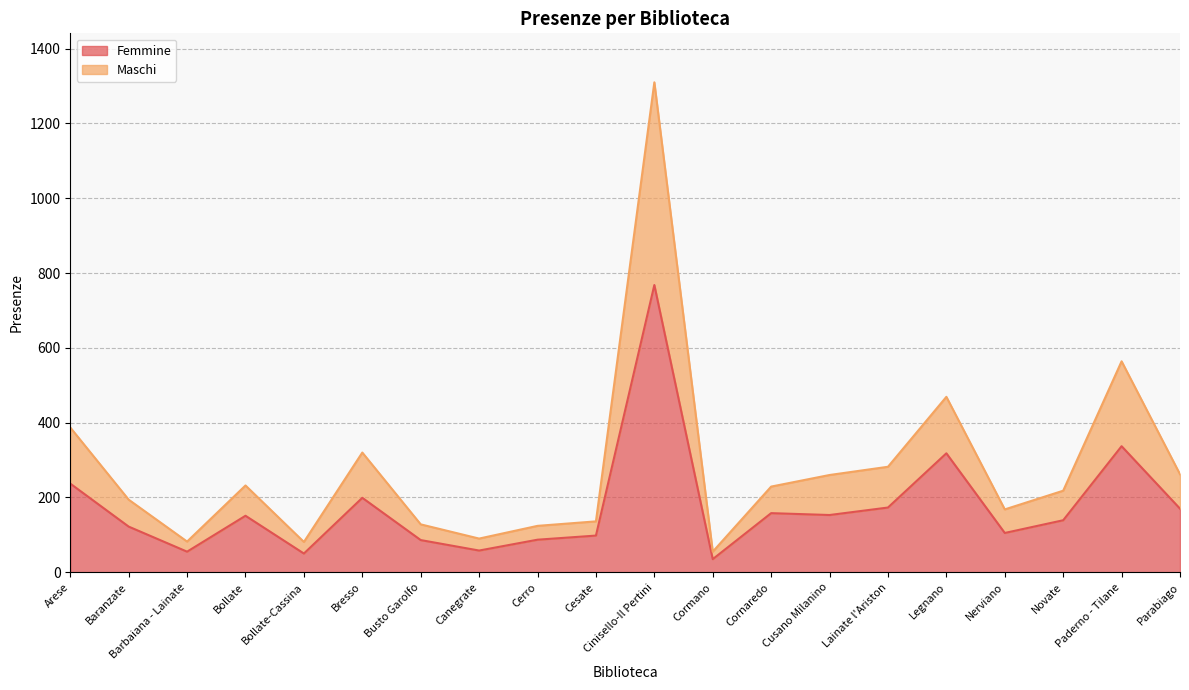

What is the difference between the second highest and minimum values in the Maschi series?

509